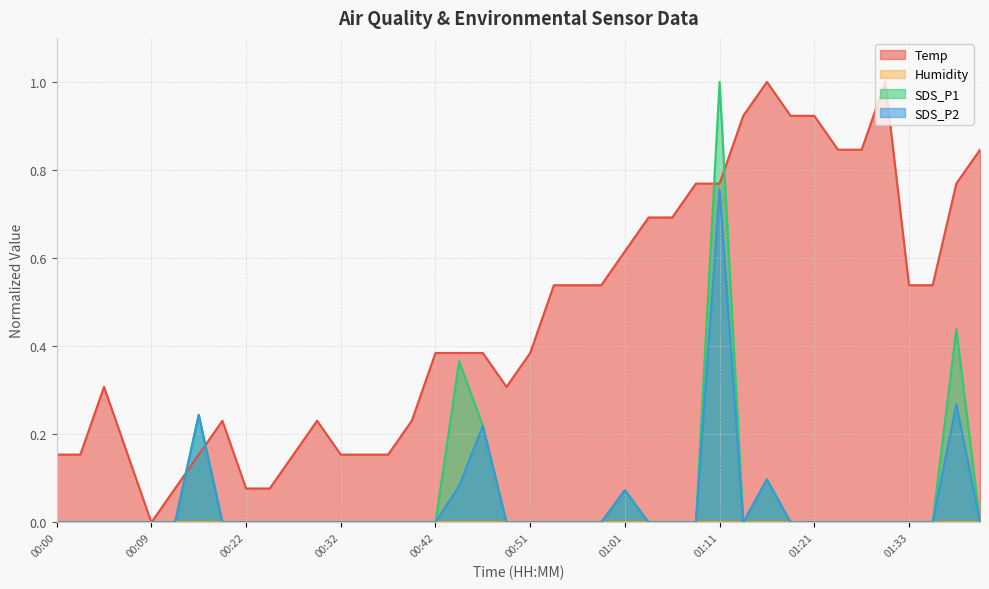

What value does the SDS_P1 series have at 00:46?

0.2